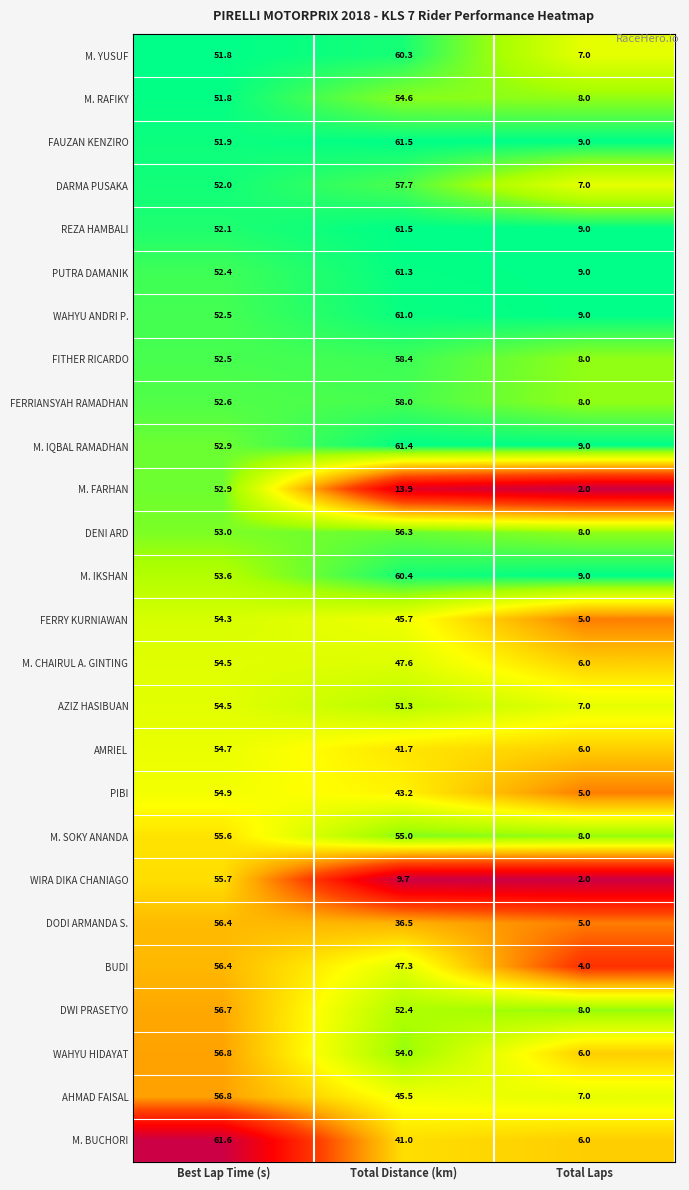

Which series has the largest total across all categories?

M. IQBAL RAMADHAN